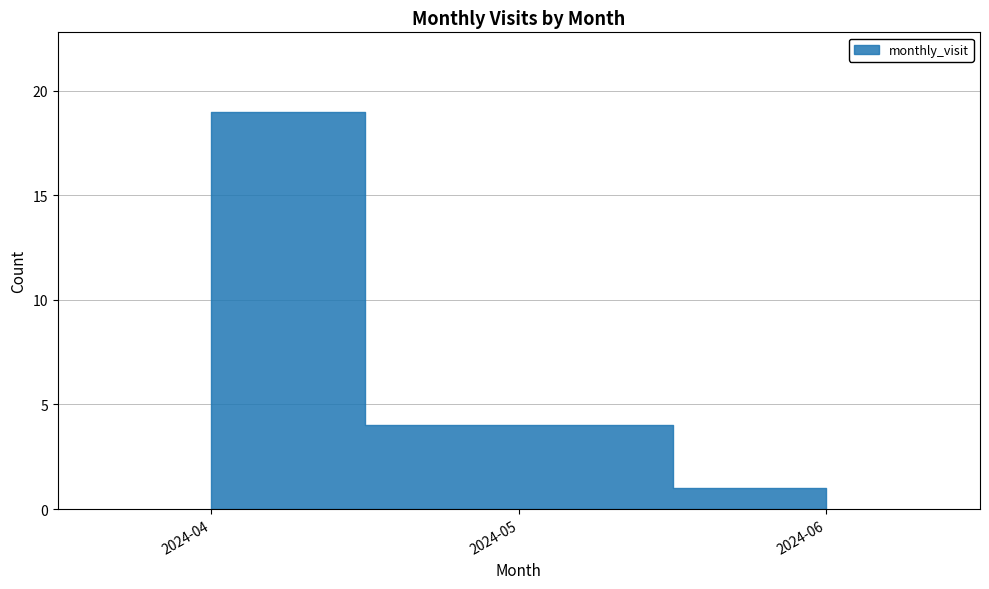

Reading left to right, what are all the values shown in this chart?

19	4	1